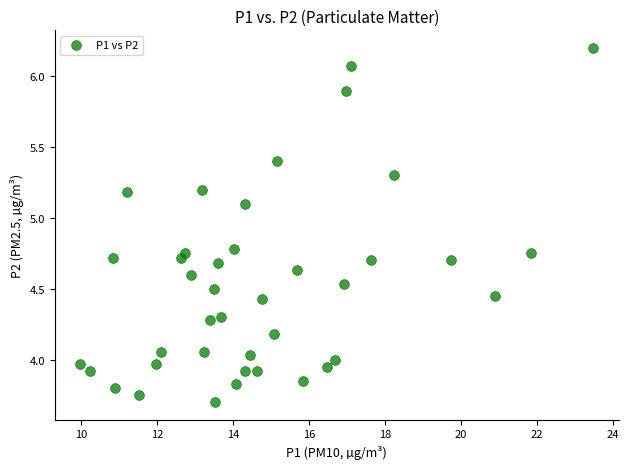

What is the range of Y values (max minus min)?

2.5